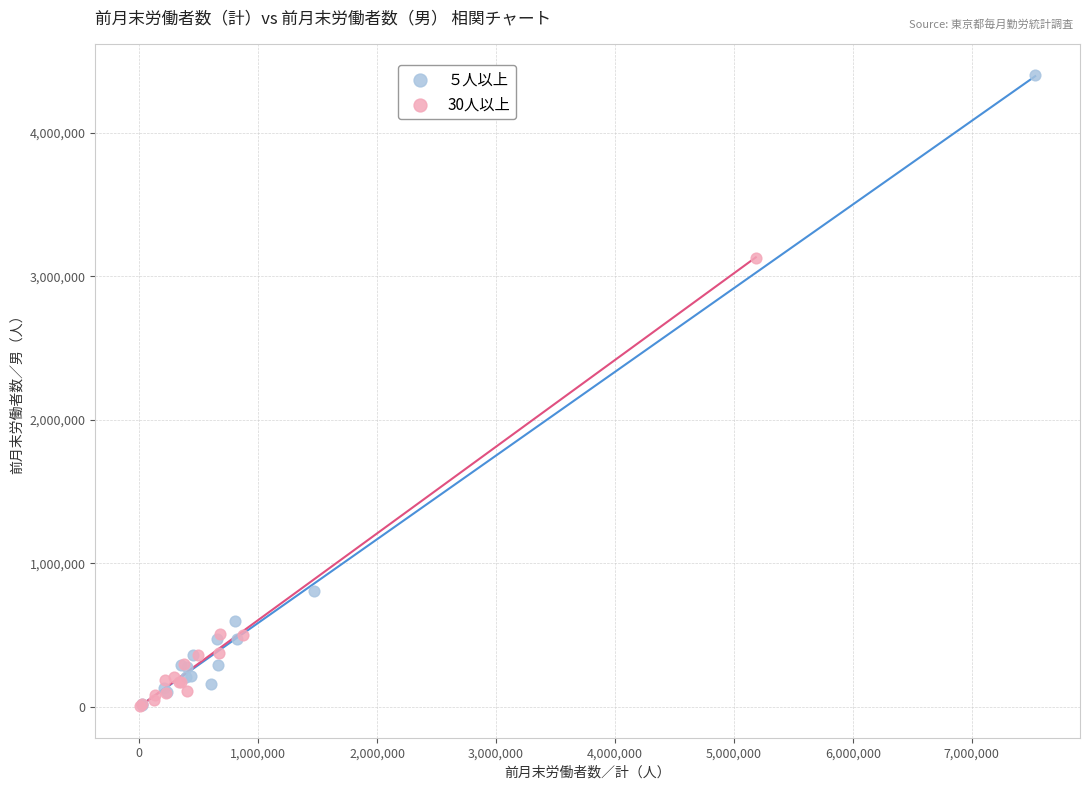

Which series has the widest spread of Y values?

５人以上